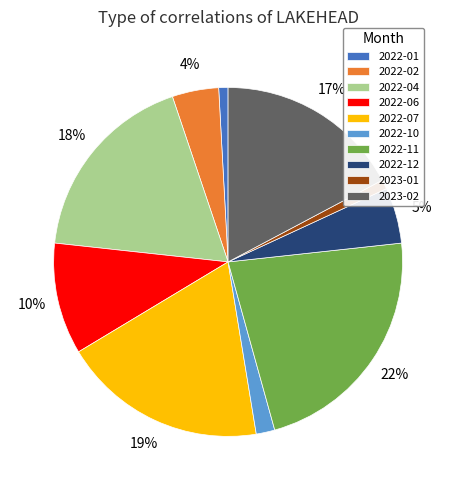

To the nearest percent, what is the average slice percentage?

10%